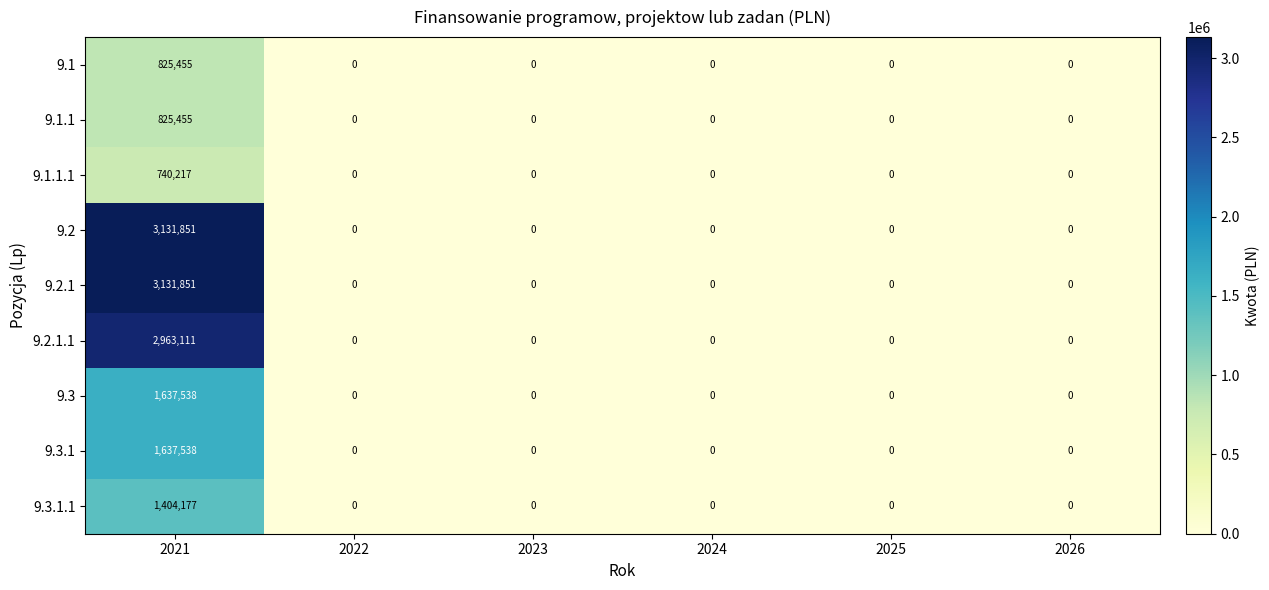

At which category does the chart reach its peak across all series?

2021